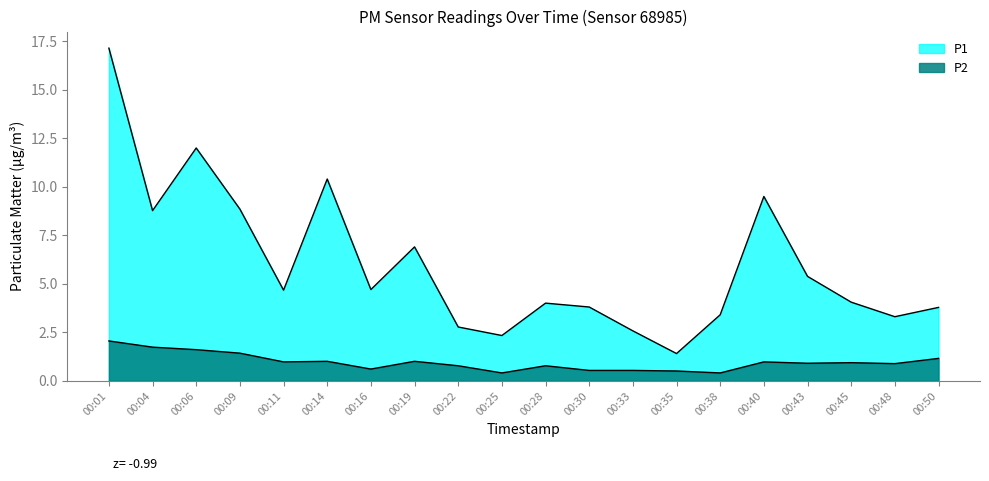

At which label is P2 closest to 1?

00:14